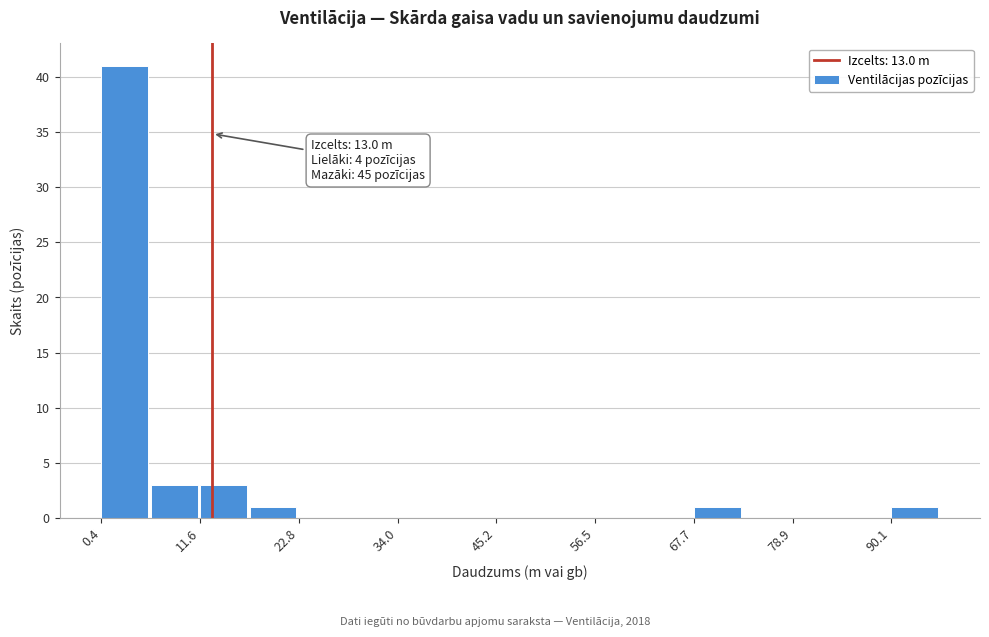

Around what value on the x-axis is the tallest bar? Give the approximate position of its centre, as read against the axis.

4